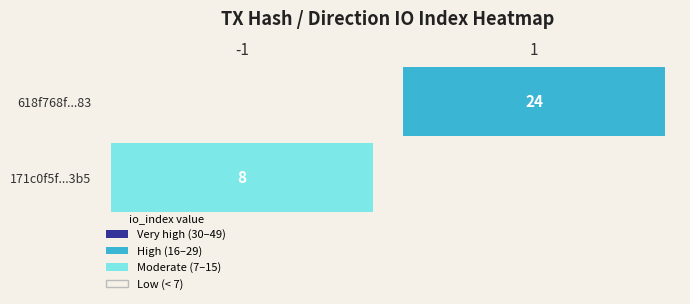

List the series in order of their overall mean, lowest first.

171c0f5f88cf5fad0bb64e06e6607ec860003b5, 618f768f49667448fe4b09348f895021ede3f83